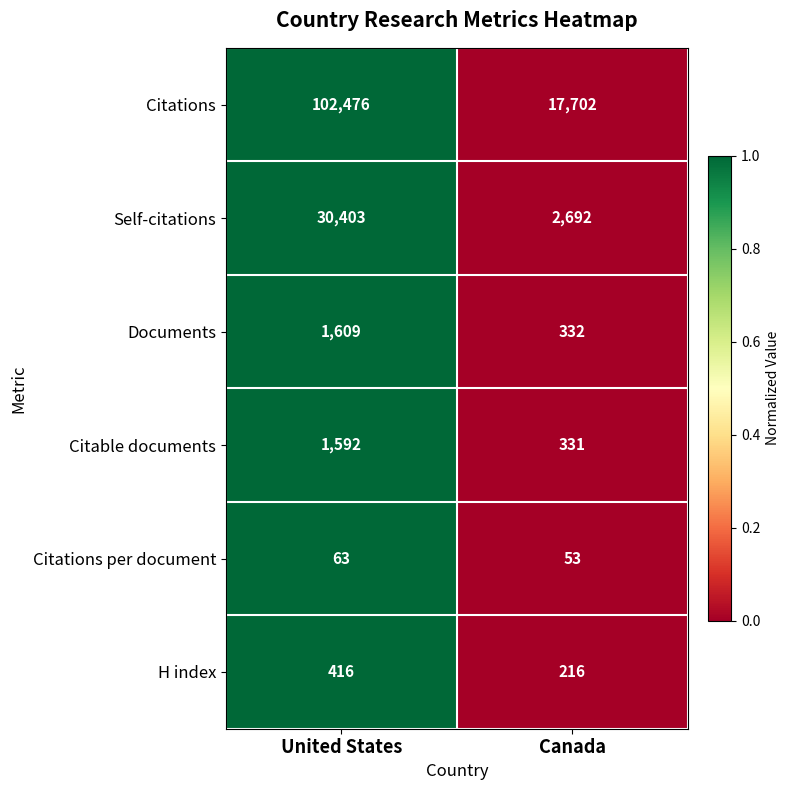

At which category is the sum across all series the highest?

United States